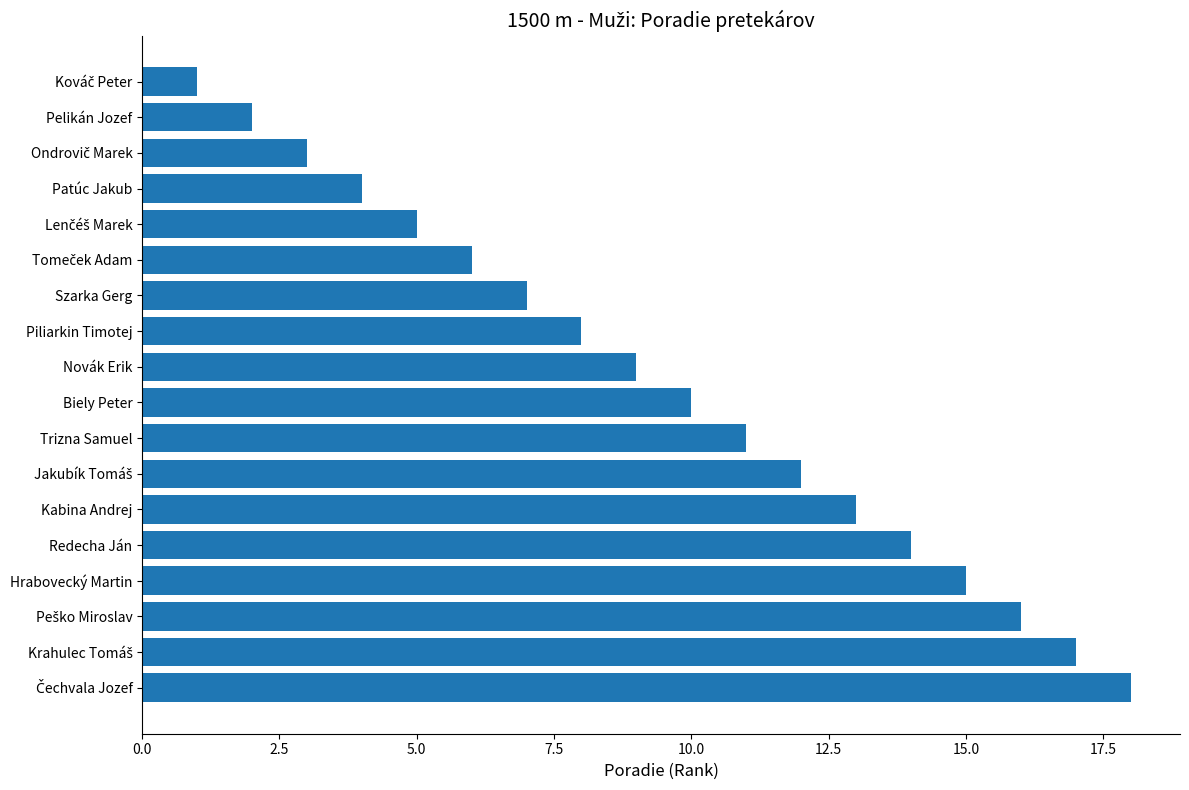

The value at Trizna Samuel is 6. True or false?

False